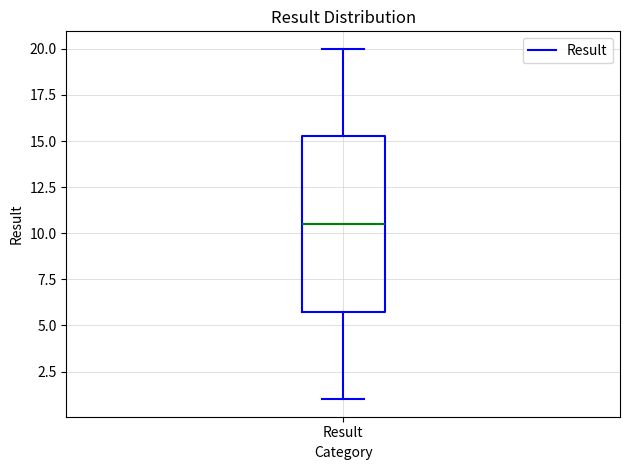

Transcribe this box plot: give where the median line is, the range the box spans, and where the two whiskers end, as read against the y-axis. The values are not printed on the chart, so give them approximately, as read against the axis.

median 10.5, box 6.0 to 15.5, whiskers 1.0 to 20.0